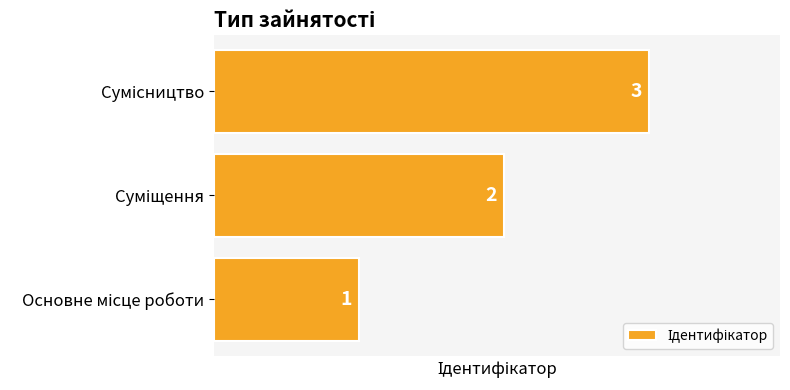

What is the maximum value shown in the chart?

3